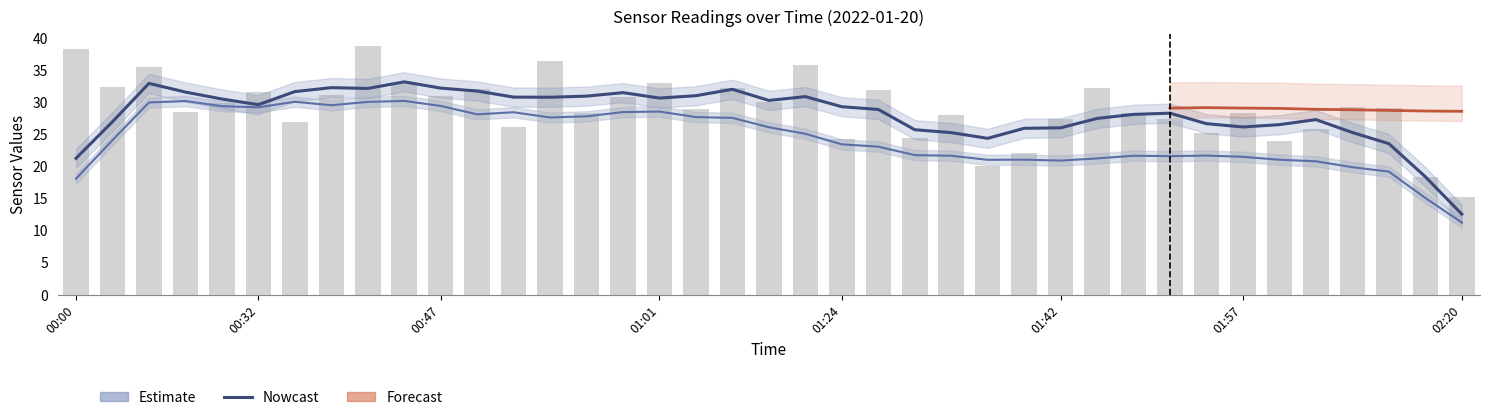

What is the spread (max minus min) of values at 01:47?

29.7